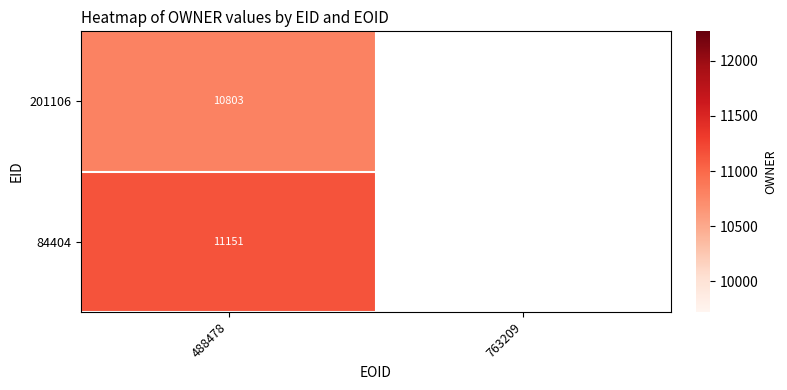

The 201106 series shows 10803 at 488478. True or false?

True